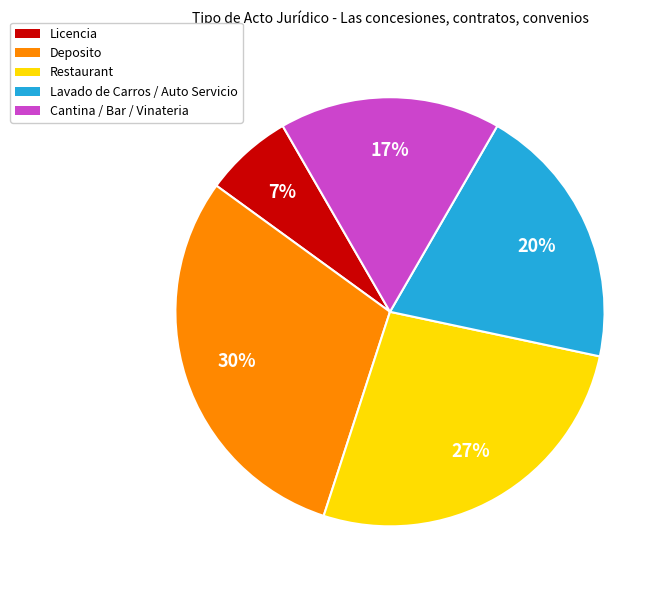

To the nearest percent, what percentage of the pie is Cantina / Bar / Vinateria?

17%